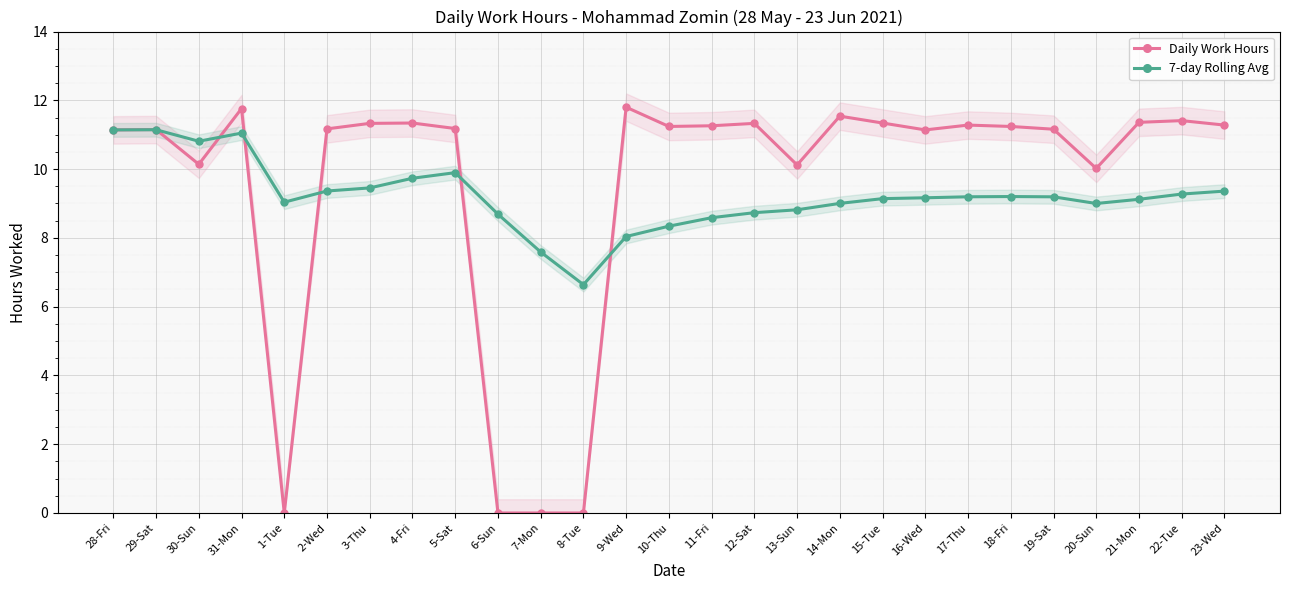

What is the sum of all Daily Work Hours values?

256.7